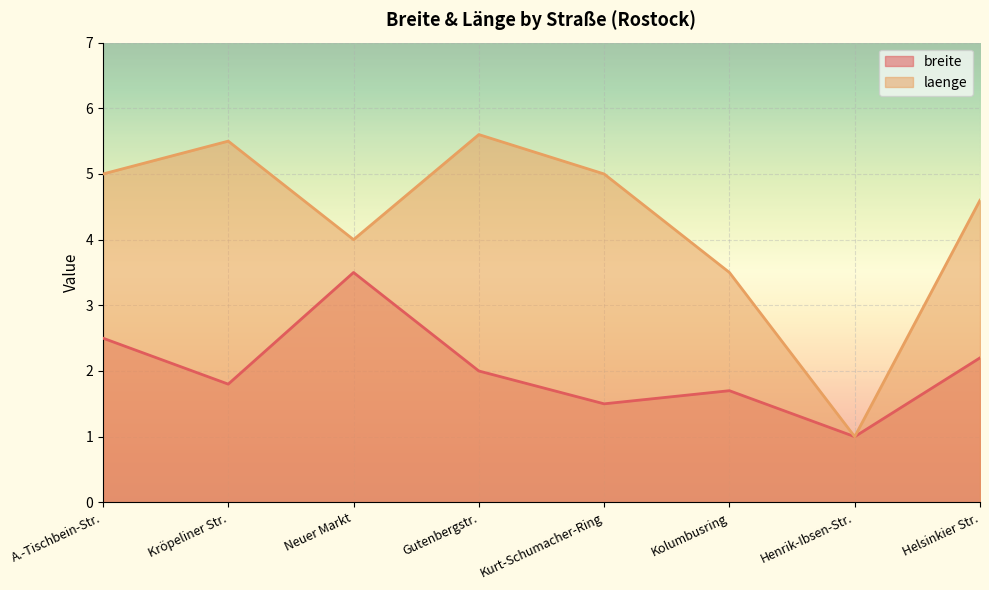

Where does the laenge series first go above 5?

Kröpeliner Str.